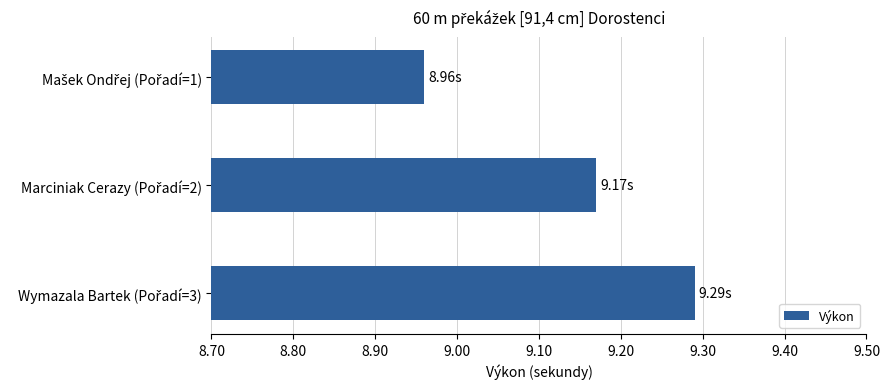

How many values are between 8 and 9?

1